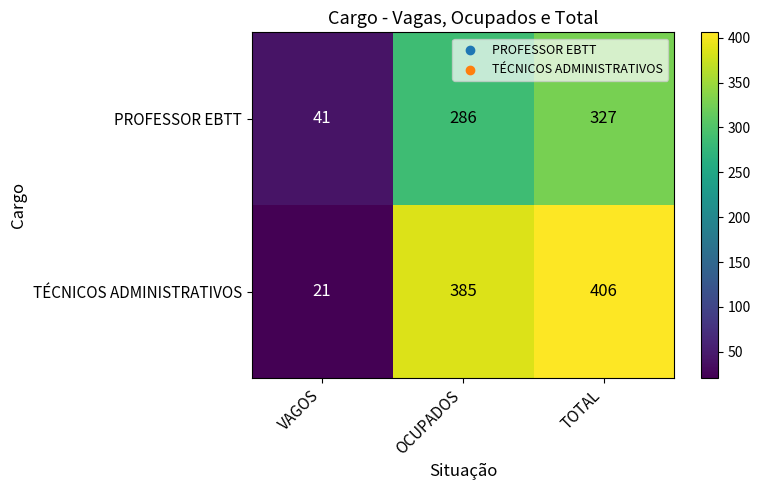

Reading left to right, what are all the values shown in this chart?

PROFESSOR EBTT: VAGOS=41	OCUPADOS=286	TOTAL=327
TÉCNICOS ADMINISTRATIVOS: VAGOS=21	OCUPADOS=385	TOTAL=406